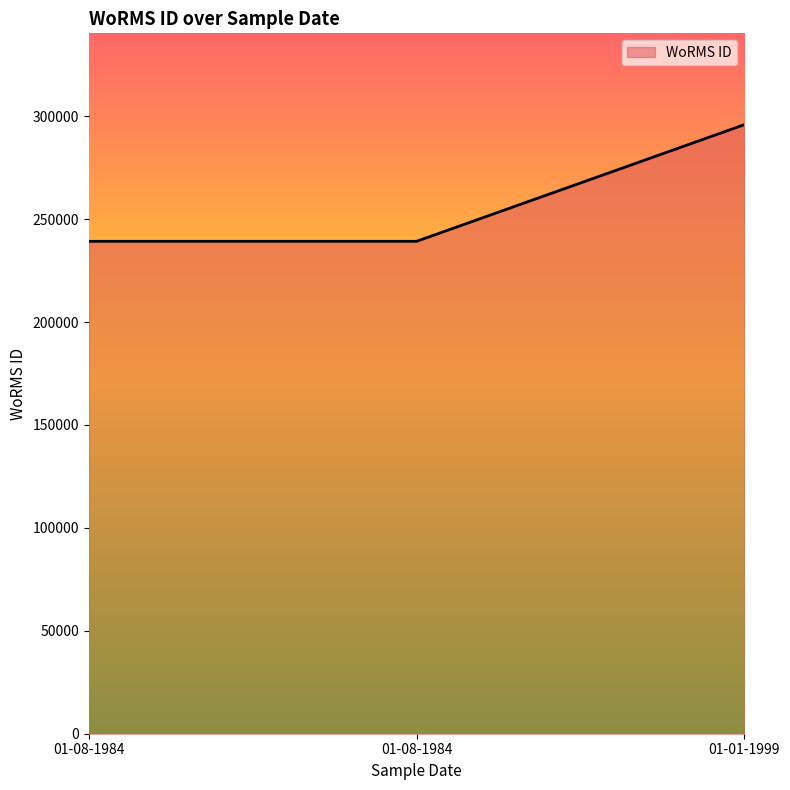

Count the values in the range 239201 to 295864.

3